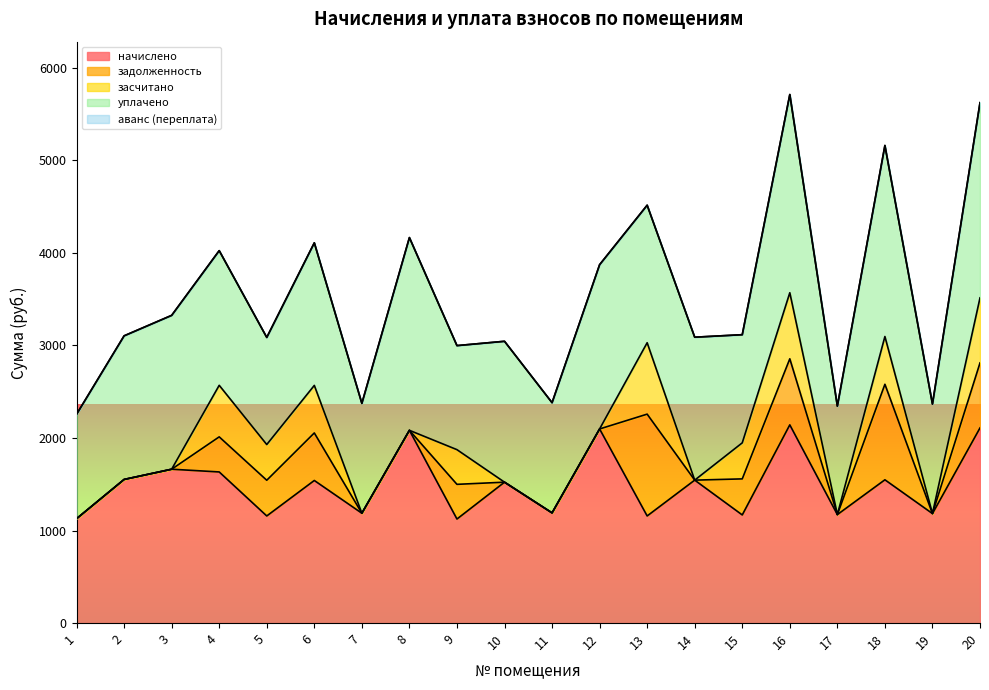

Is it true that задолженность equals 714.0 at 16?

True